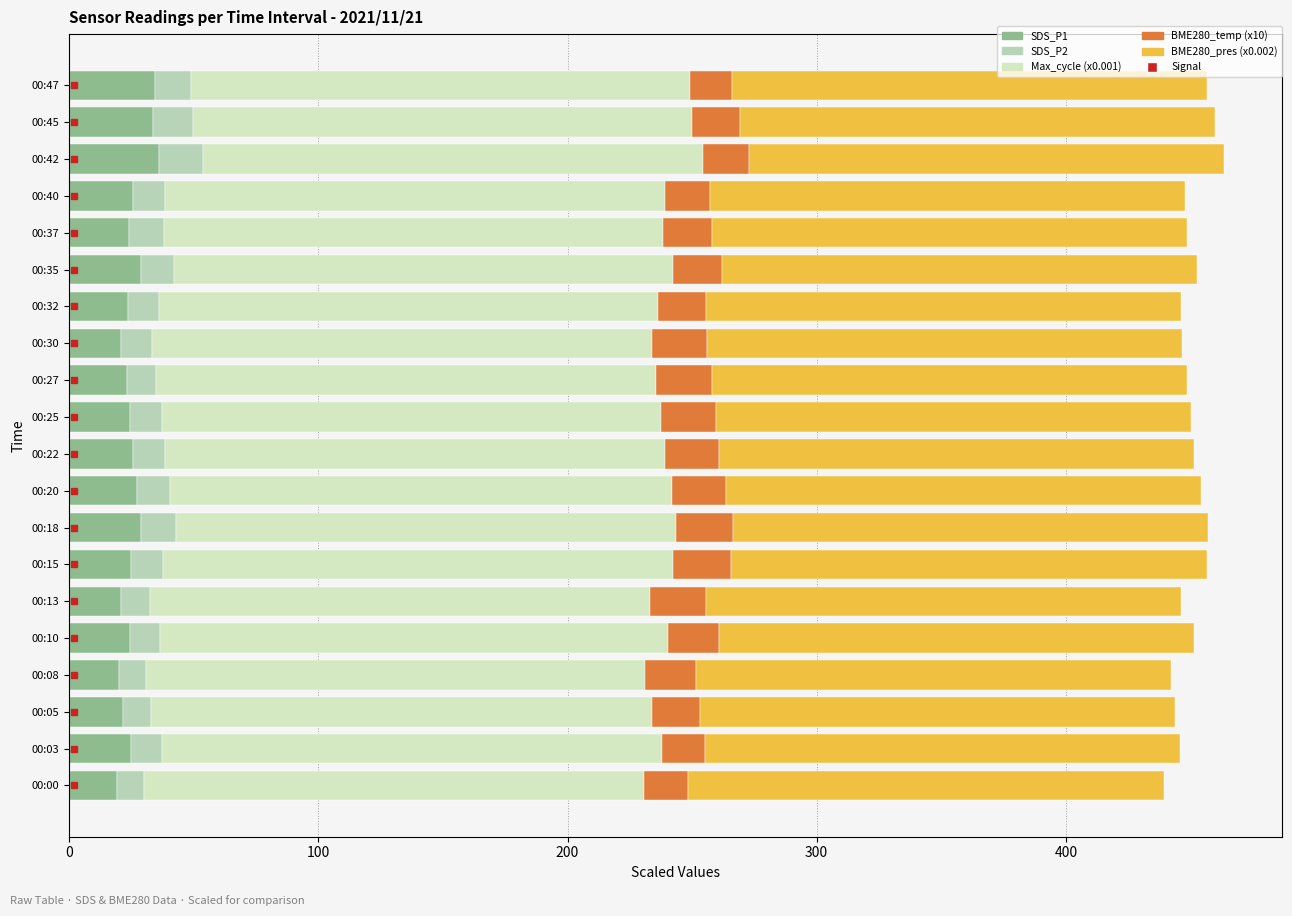

How many distinct data groups are displayed?

5